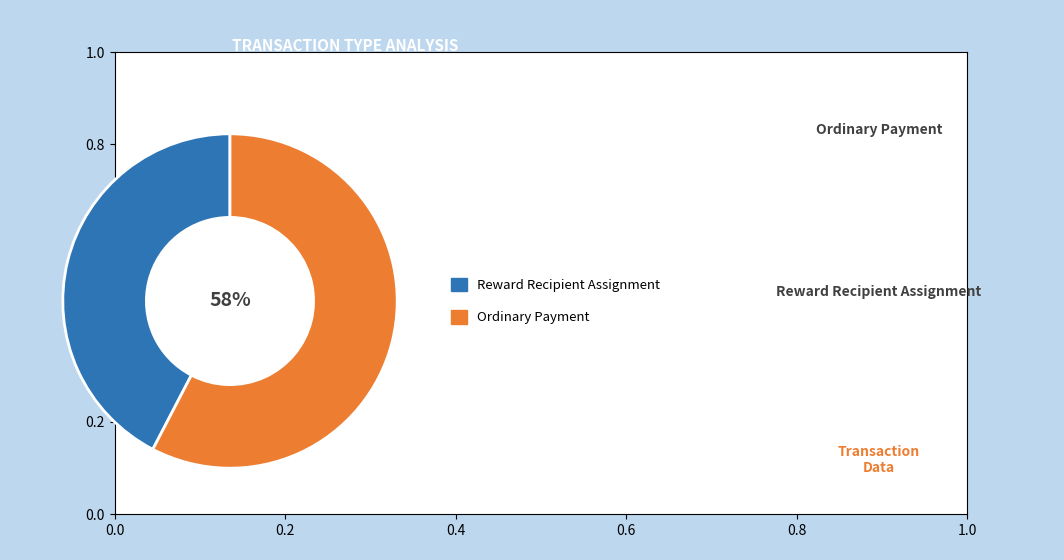

Does any single category account for the majority?

Yes